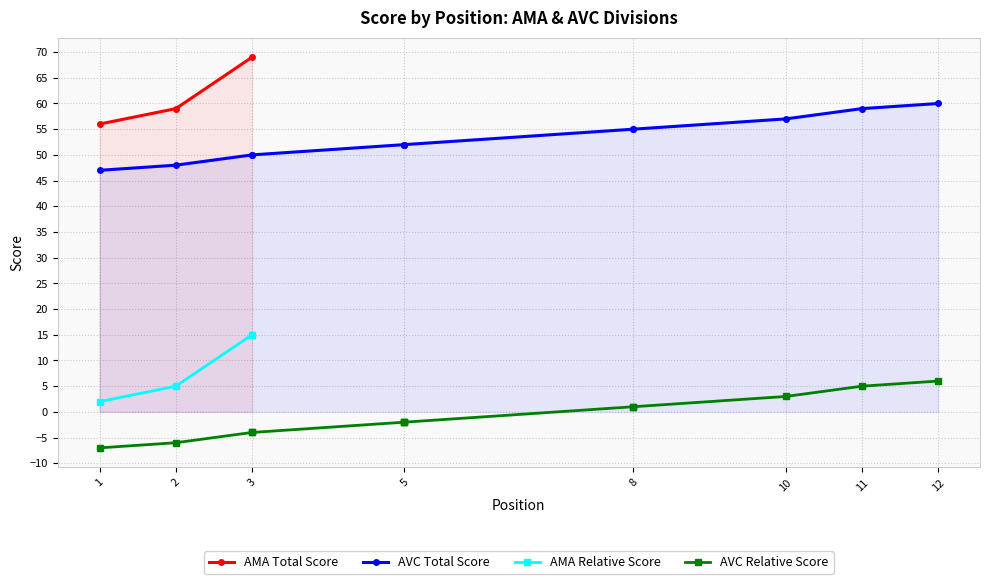

Which category has the highest value in the AMA Total Score series?

3